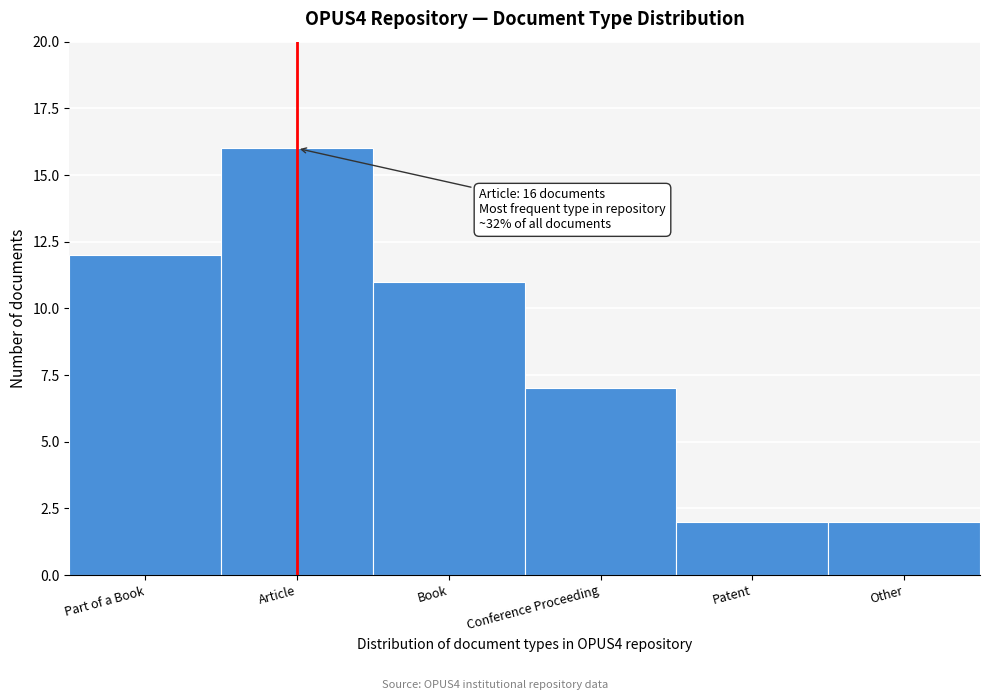

Reading right to left, what are all the values shown in this chart?

Other=2	Patent=2	Conference Proceeding=7	Book=11	Article=16	Part of a Book=12